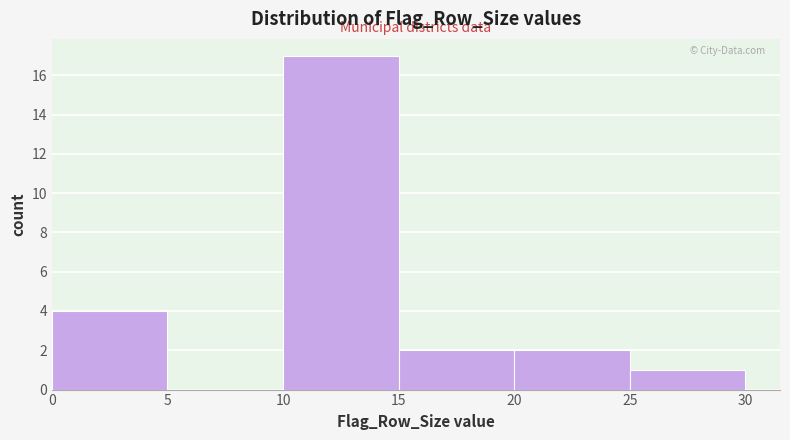

Reading left to right, list every bar in this chart as the range it spans on the x-axis followed by its height. The values are not printed on the chart, so give them approximately, as read against the axis.

0 to 5: 4
5 to 10: 0
10 to 15: 17
15 to 20: 2
20 to 25: 2
25 to 30: 1